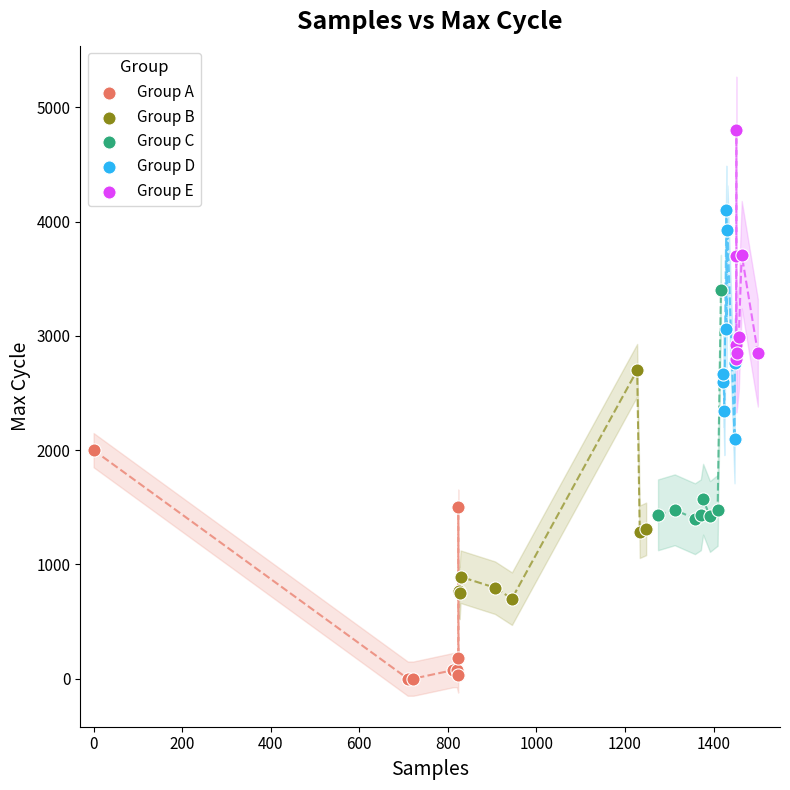

Which series contains the highest Y value?

Group E